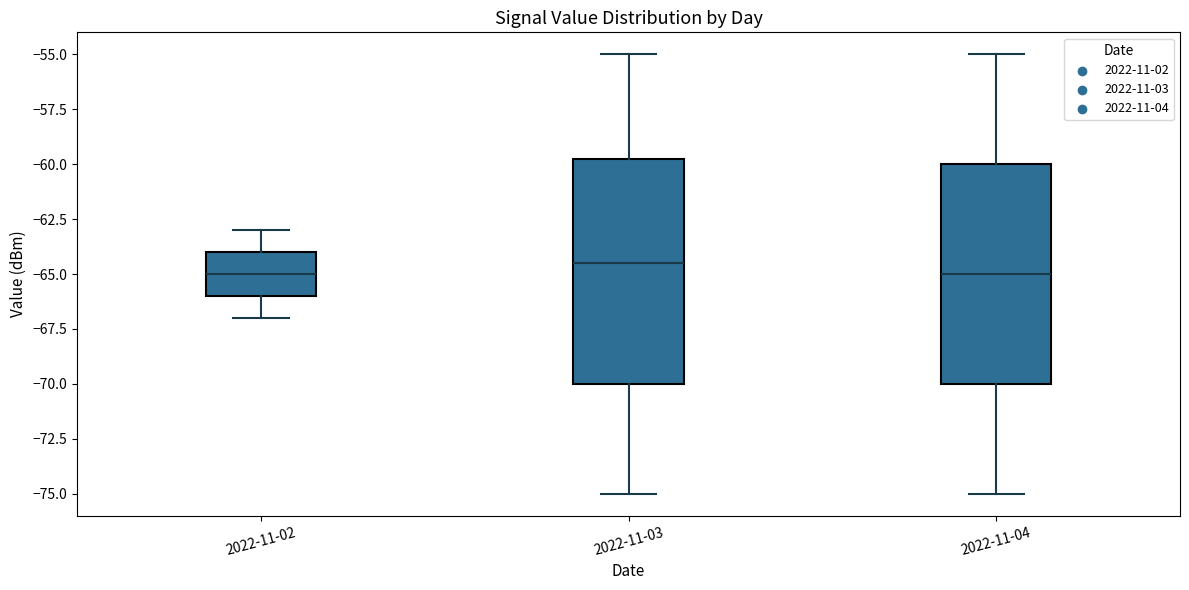

Where does the median line of the box for 2022-11-03 sit on the y-axis? The values are not printed on the chart, so give them approximately, as read against the axis.

-64.5